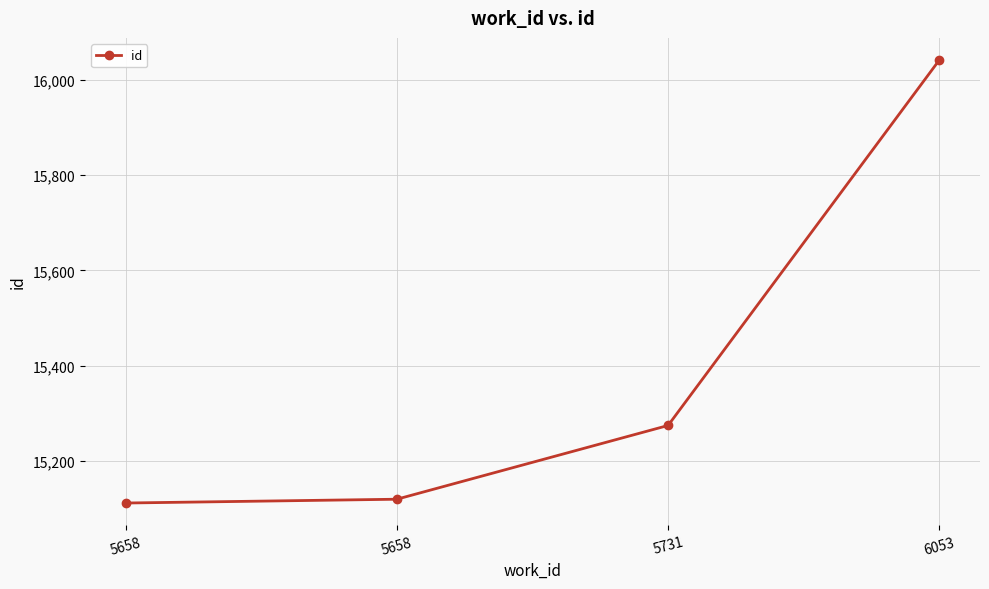

Reading left to right, what are all the values shown in this chart?

5658=15111	5658=15119	5731=15274	6053=16042